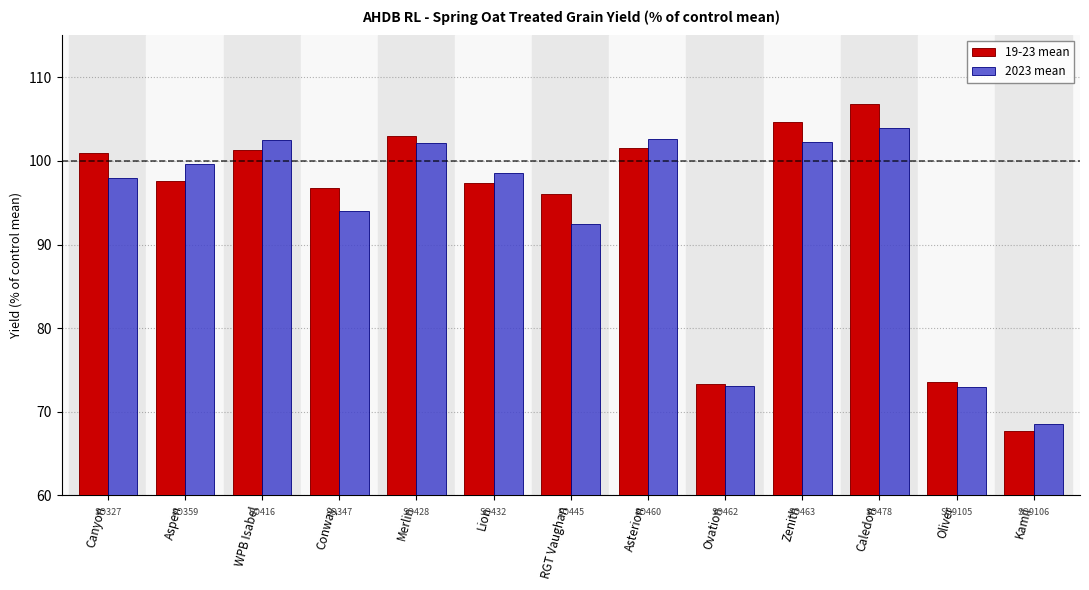

Rank the series by their average value, from highest to lowest.

19-23 mean, 2023 mean